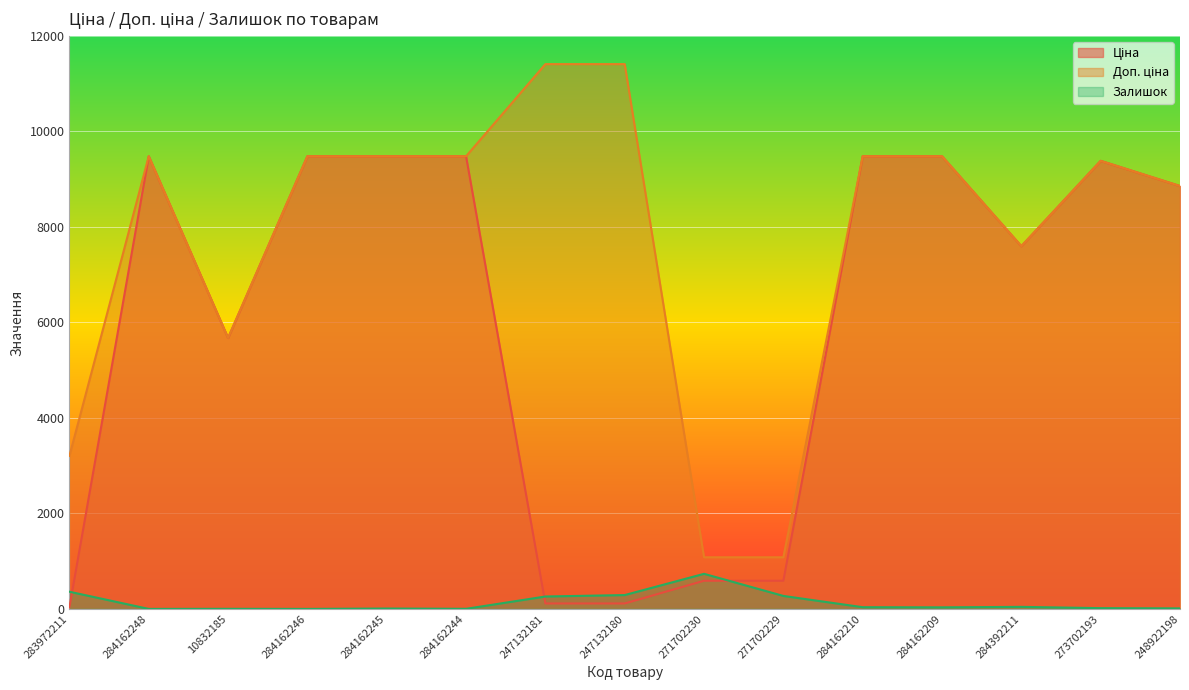

Between 284162246 and 284162245, which is larger?

284162246